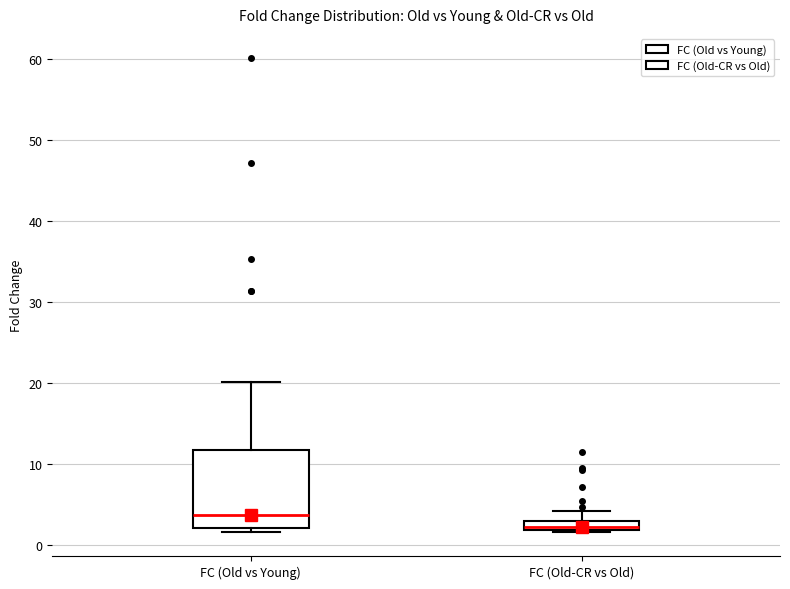

Where is the upper edge of the box for FC (Old vs Young) on the y-axis? The values are not printed on the chart, so give them approximately, as read against the axis.

12